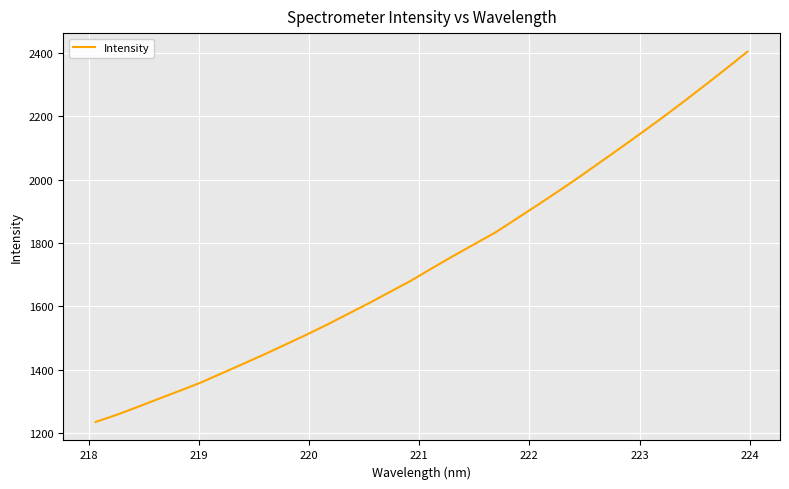

What is the difference between the maximum and minimum values?

1166.9